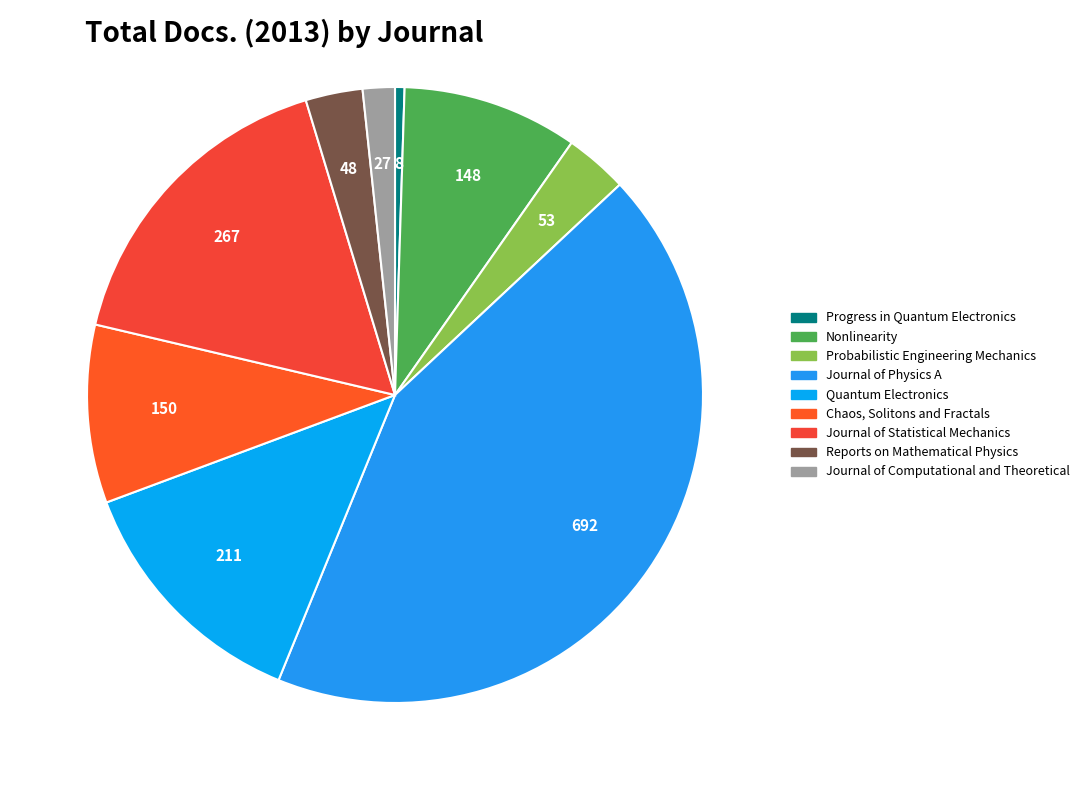

What is the ratio of the value at Quantum Electronics to the value at Probabilistic Engineering Mechanics?

4.0